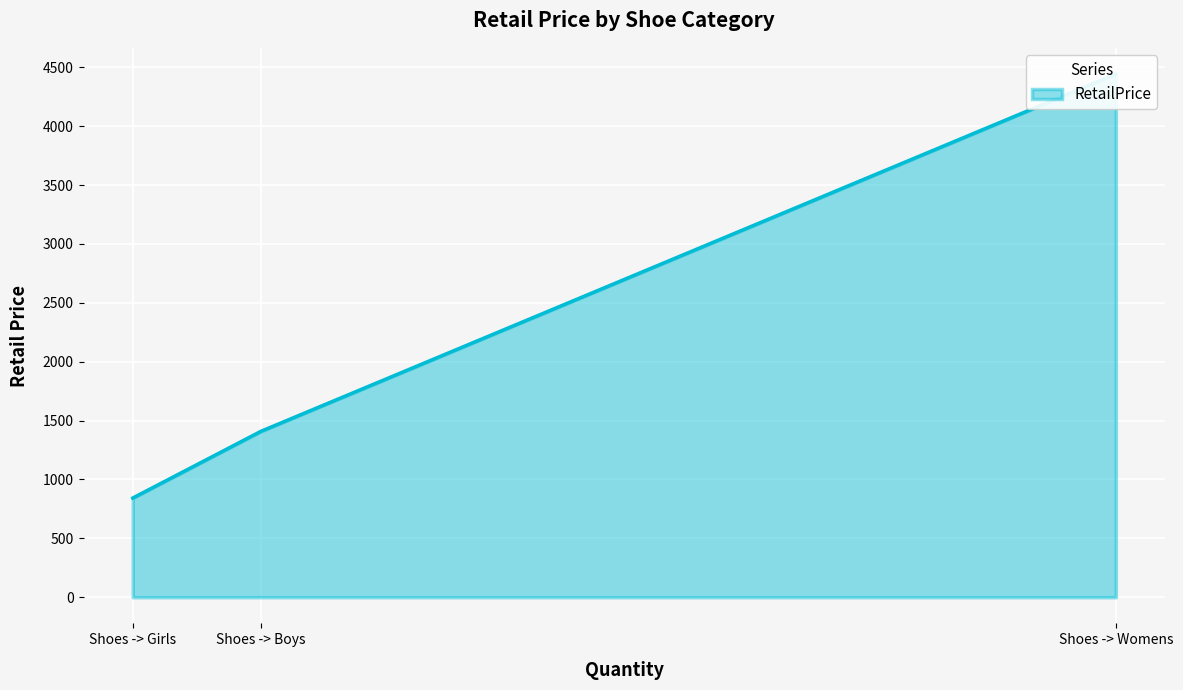

Approximately how many times larger is the value at Shoes -> Boys compared to Shoes -> Womens?

0.3